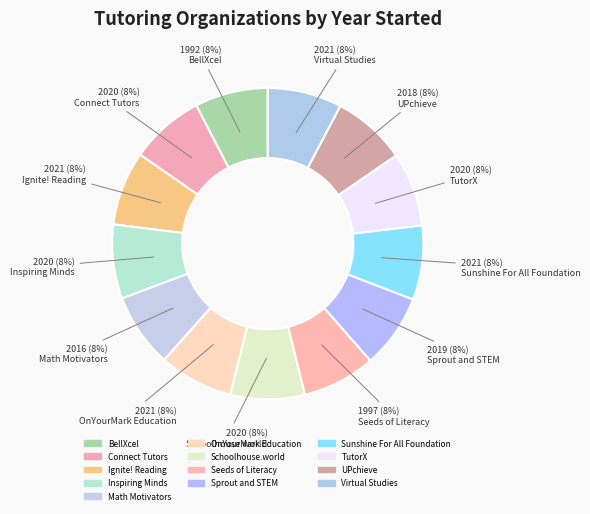

Count the number of slices in the pie.

13